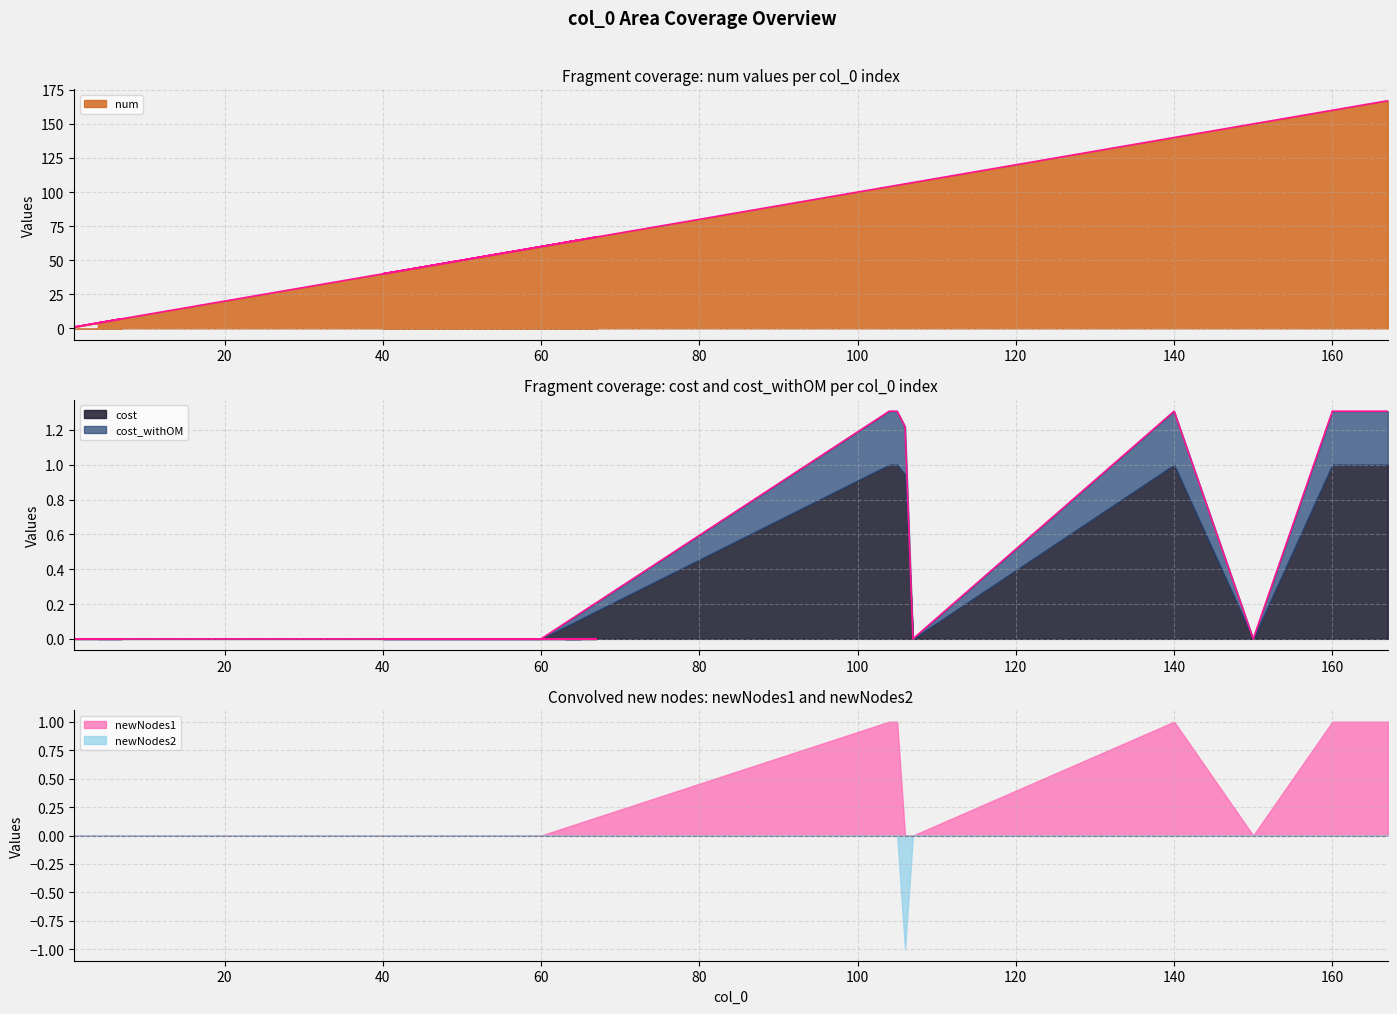

What position from the left is 105?

16